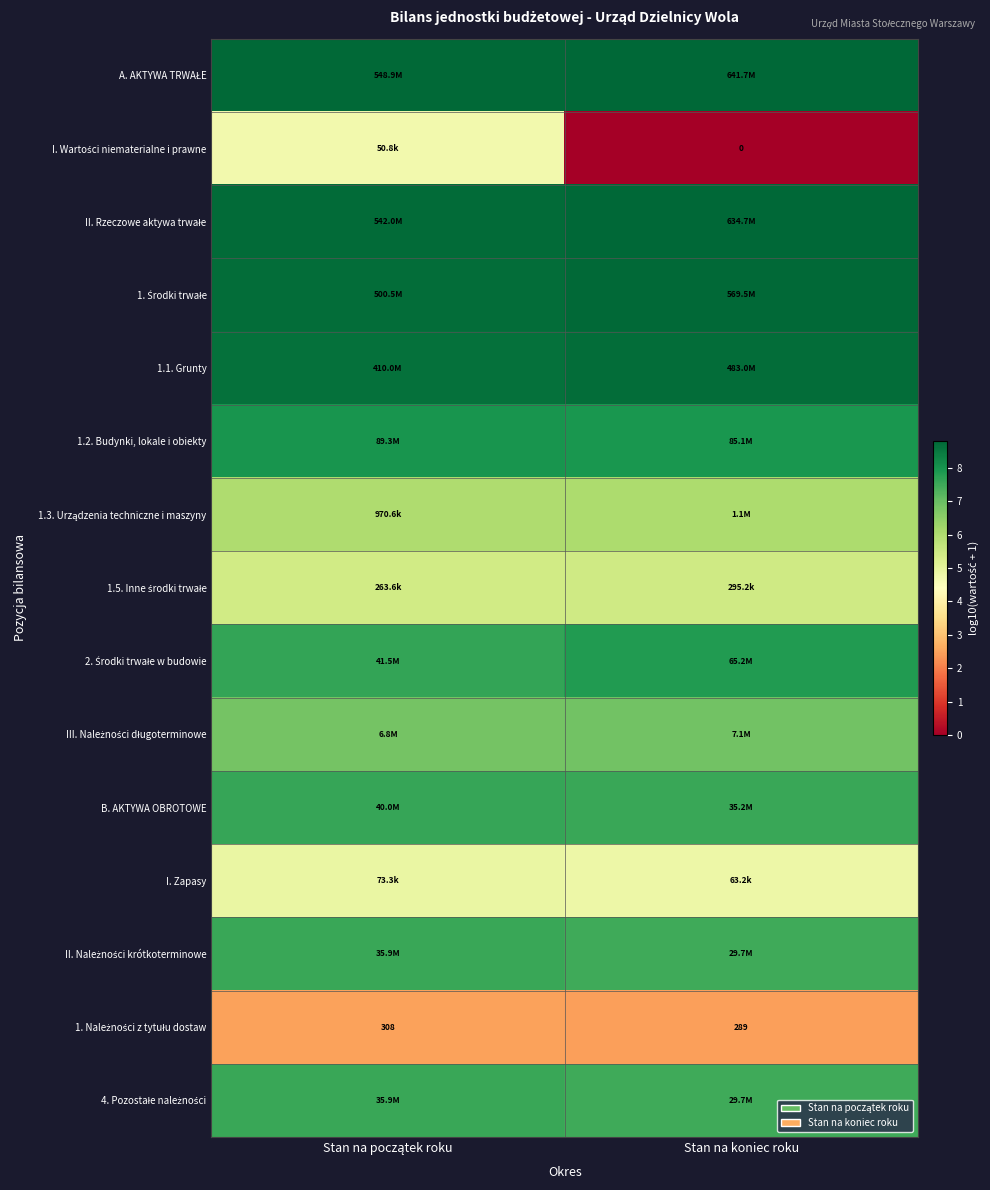

Is the value of A. AKTYWA TRWAŁE at Stan na koniec roku greater than the value of I. Zapasy at Stan na koniec roku?

Yes